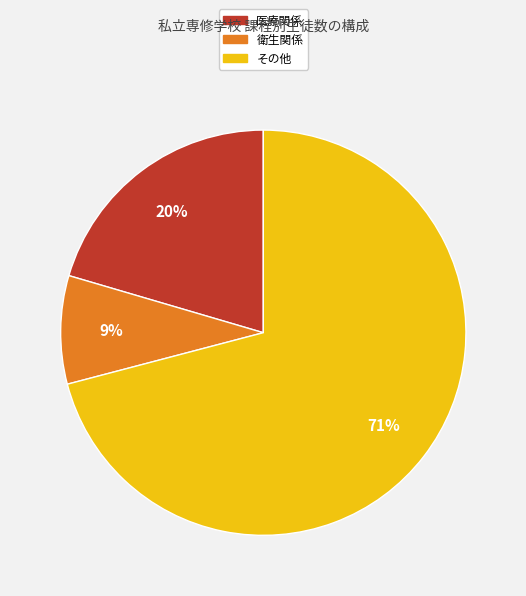

Count the number of slices in the pie.

3